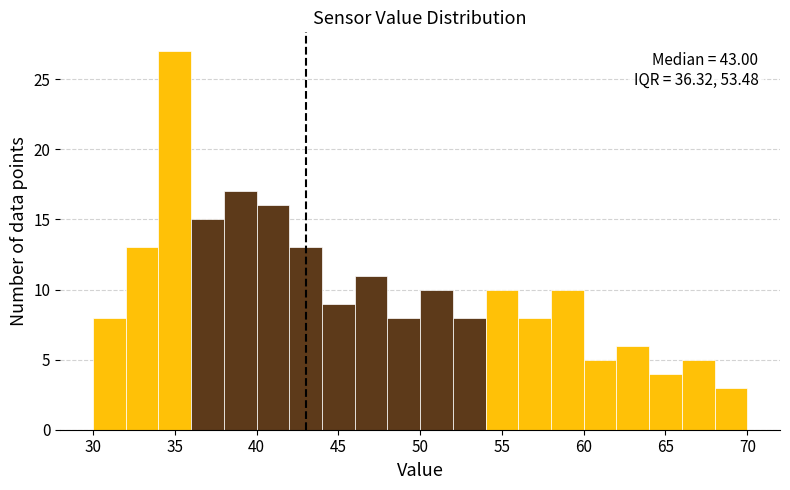

Over which range of the x-axis is the bar tallest?

34 to 36